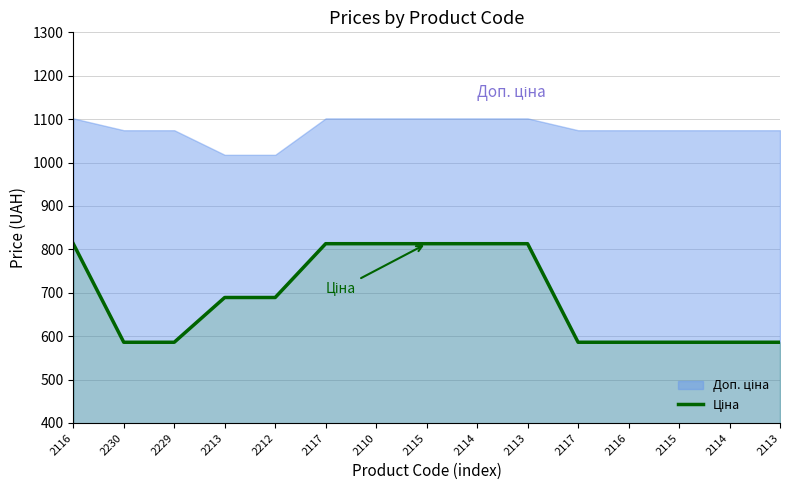

Which category has the lowest value across all series?

2230